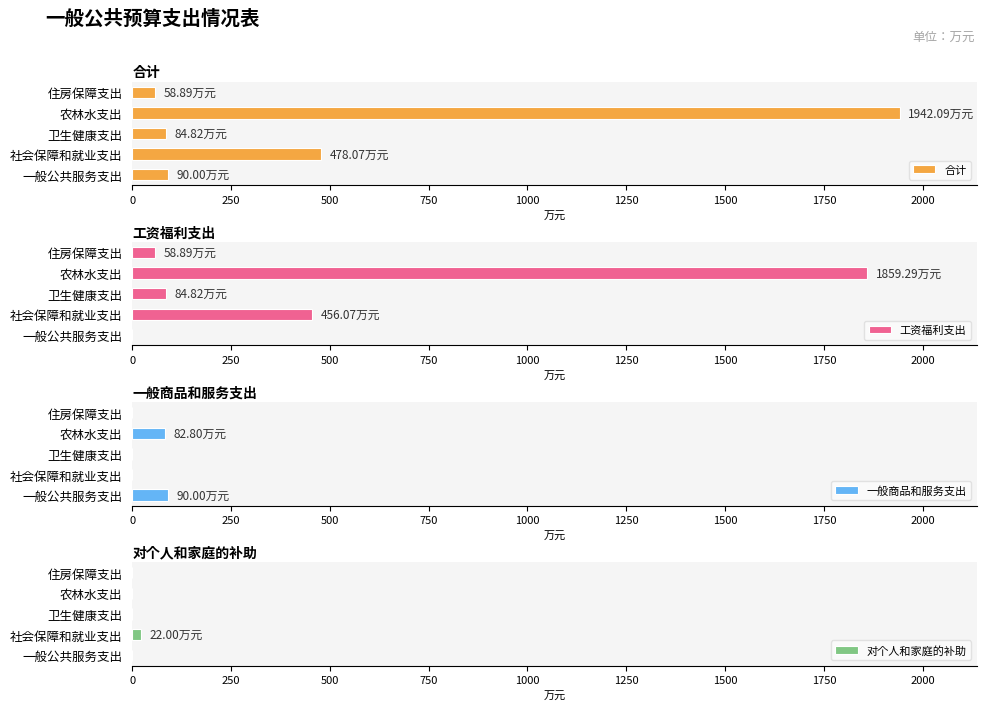

Reading right to left, list all the values displayed in this chart.

合计: 58.9	1942.1	84.8	478.1	90.0
工资福利支出: 58.9	1859.3	84.8	456.1	0.0
一般商品和服务支出: 0.0	82.8	0.0	0.0	90.0
对个人和家庭的补助: 0.0	0.0	0.0	22.0	0.0